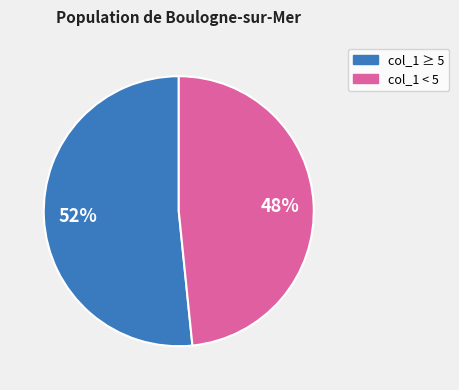

Does any single category account for the majority?

Yes